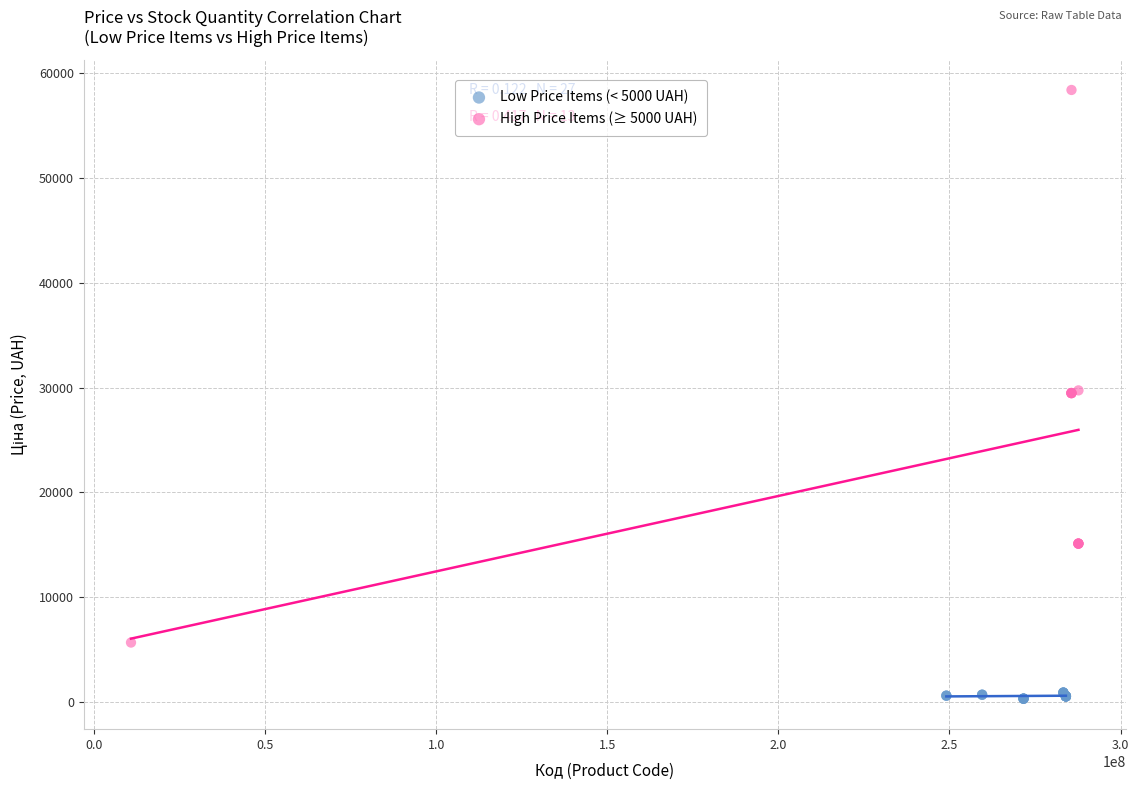

Which series reaches the minimum Y coordinate?

Low Price Items (< 5000 UAH)